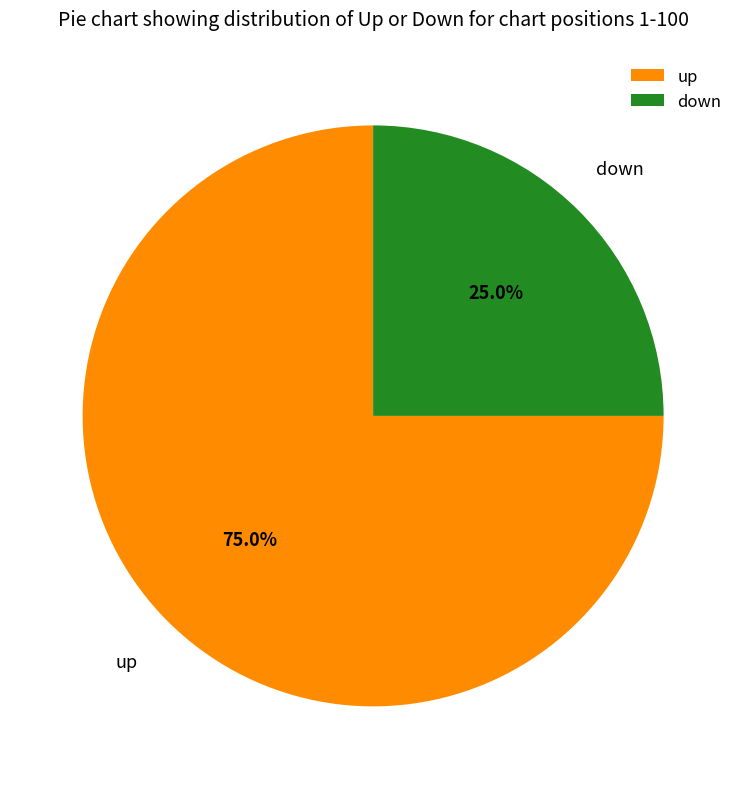

What is the ratio of the value at down to the value at up?

0.3